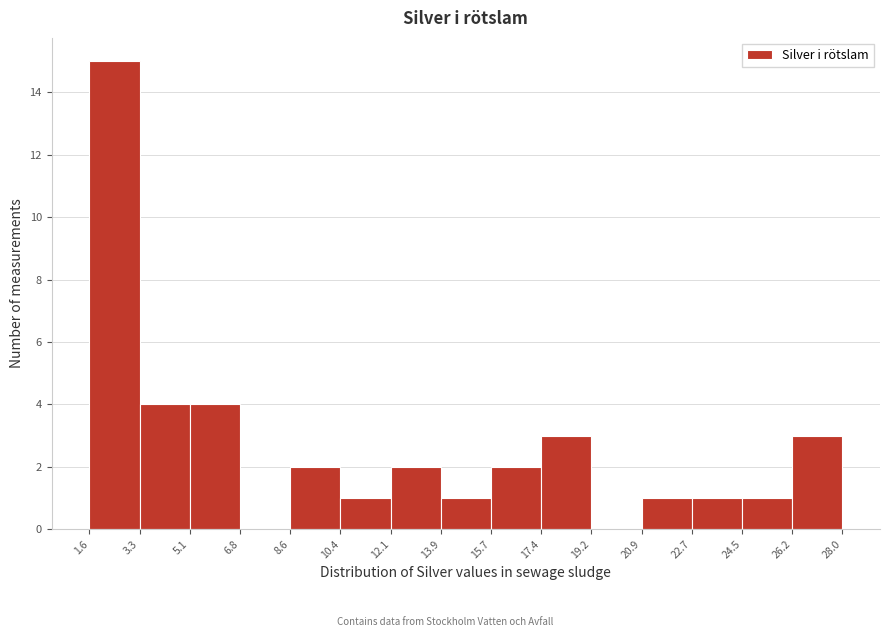

Reading left to right, transcribe this chart: for each bar, give the range it covers on the x-axis and its height. The values are not printed on the chart, so give them approximately, as read against the axis.

1.6 to 3.3: 15
3.3 to 5.1: 4
5.1 to 6.8: 4
6.8 to 8.6: 0
8.6 to 10.4: 2
10.4 to 12.1: 1
12.1 to 13.9: 2
13.9 to 15.7: 1
15.7 to 17.4: 2
17.4 to 19.2: 3
19.2 to 20.9: 0
20.9 to 22.7: 1
22.7 to 24.5: 1
24.5 to 26.2: 1
26.2 to 28.0: 3